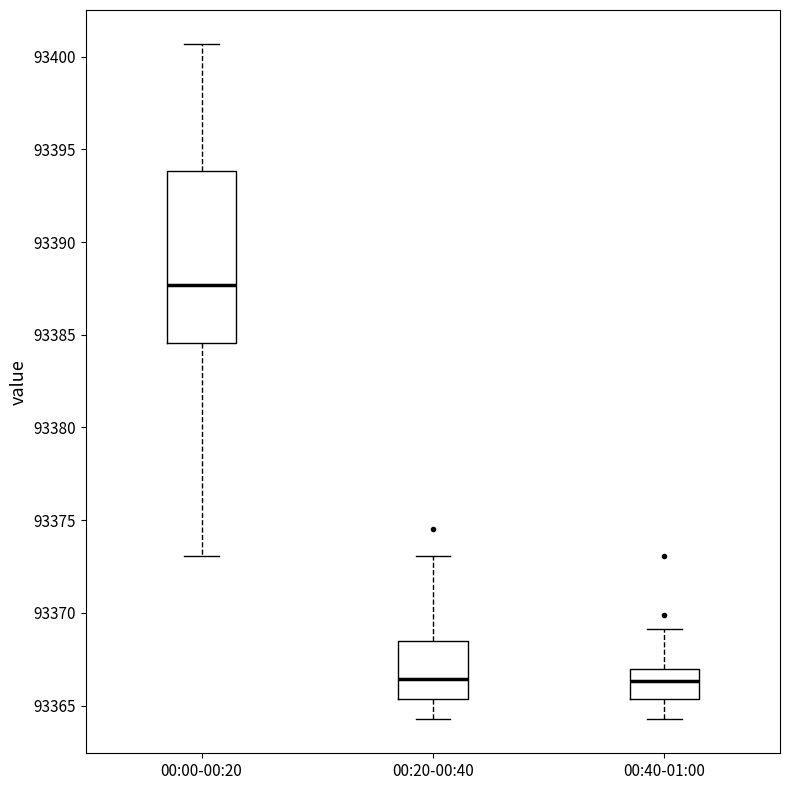

Which box is the tallest, from its lower edge to its upper edge?

00:00-00:20